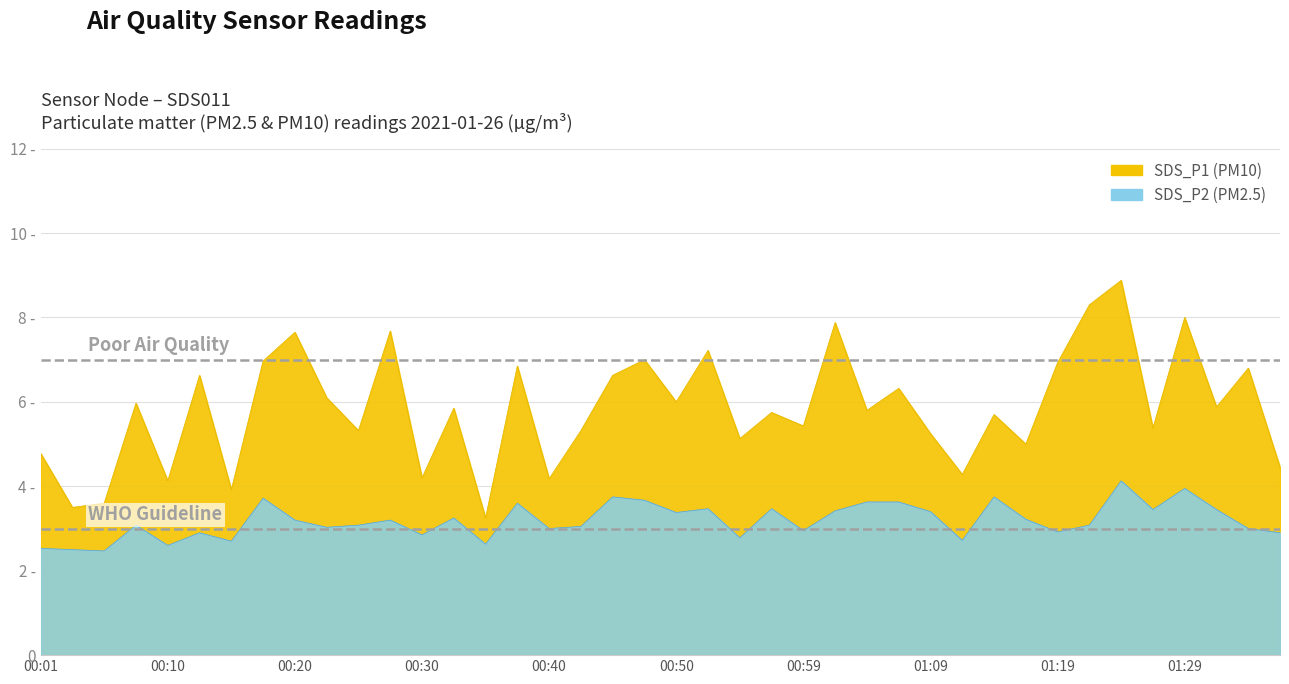

True or false: SDS_P1 has more than 1 interior local peaks.

True